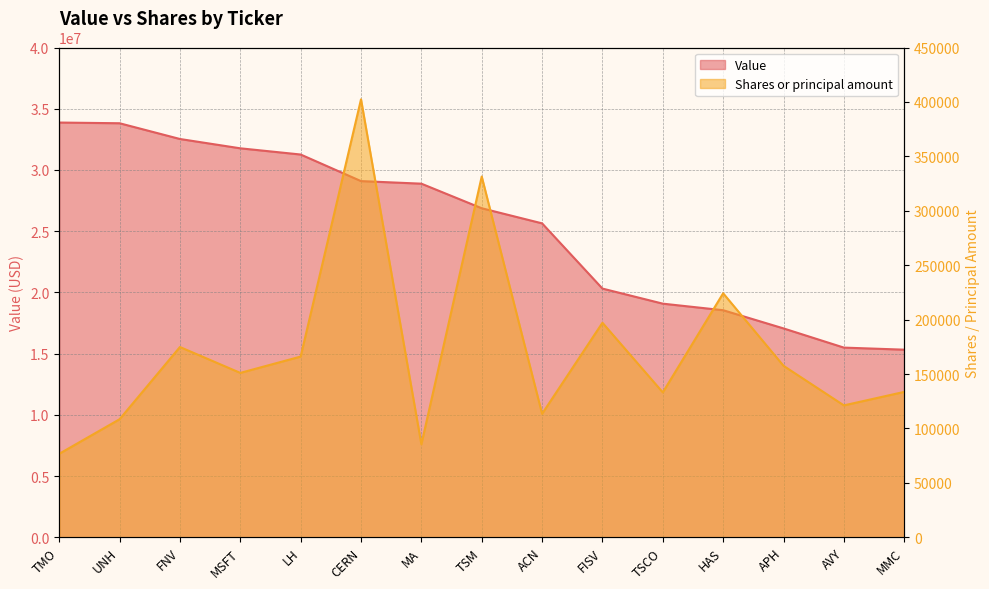

Read the Value value at ACN, to the nearest 50.

25638000